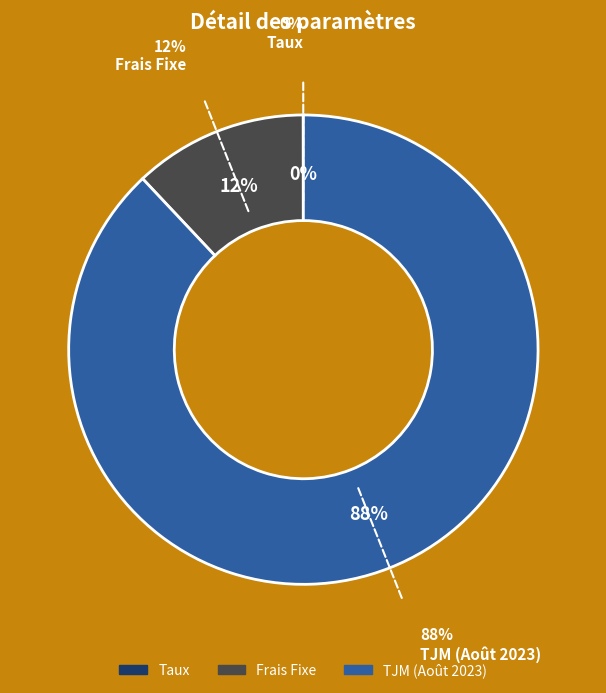

Does any single category account for the majority?

Yes